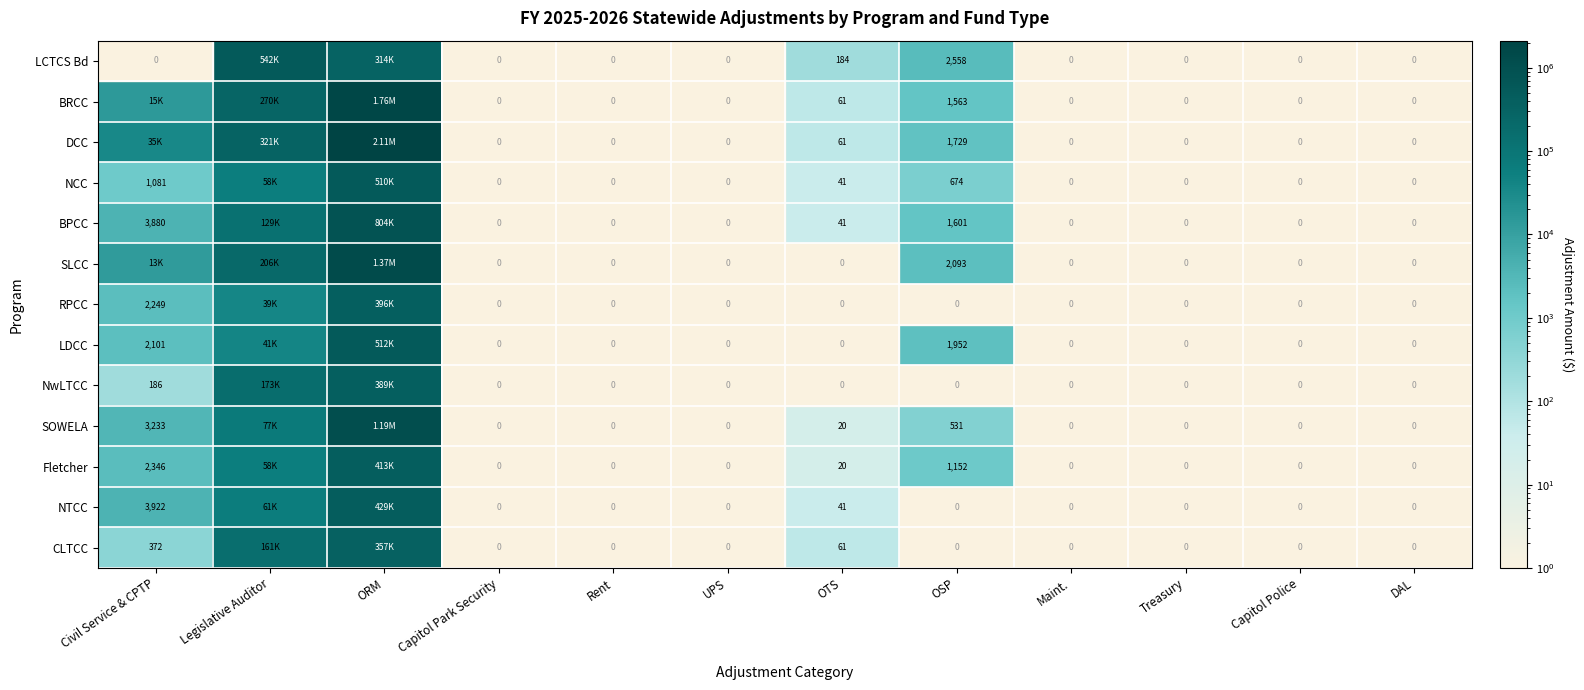

Which series has the largest total across all categories?

DCC